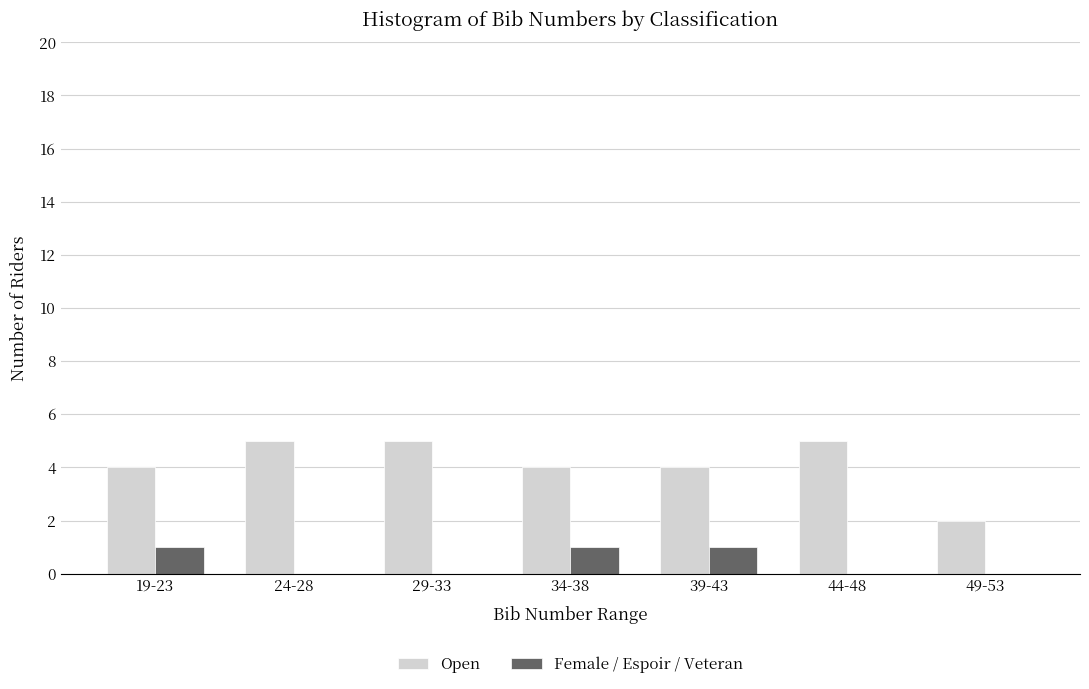

Reading left to right, what are all the values shown in this chart?

Open: 19-23=4	24-28=5	29-33=5	34-38=4	39-43=4	44-48=5	49-53=2
Female / Espoir / Veteran: 19-23=1	24-28=0	29-33=0	34-38=1	39-43=1	44-48=0	49-53=0